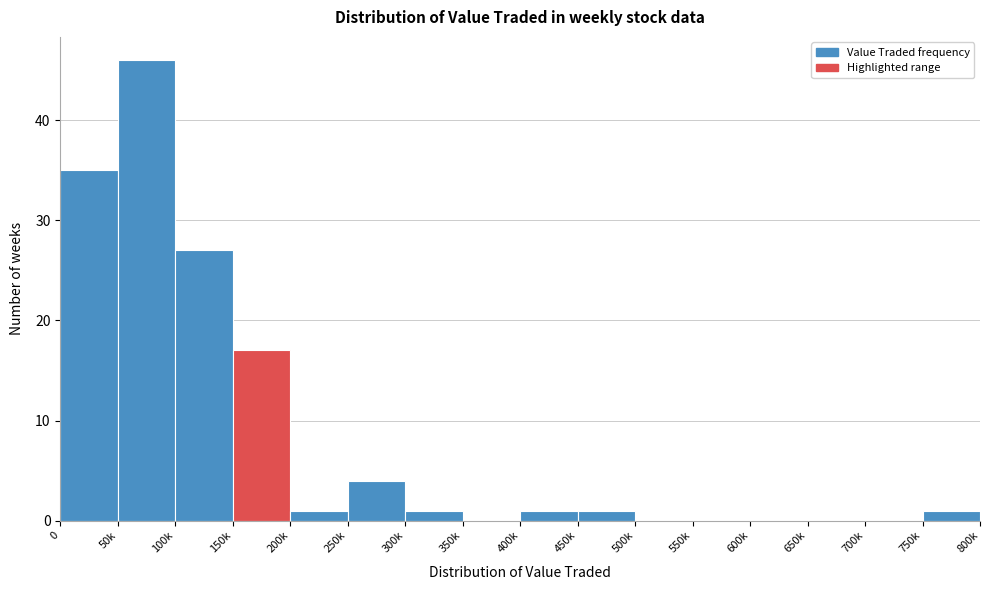

Reading left to right, list all the values displayed in this chart.

0=35	50k=46	100k=27	150k=17	200k=1	250k=4	300k=1	350k=0	400k=1	450k=1	500k=0	550k=0	600k=0	650k=0	700k=0	750k=1